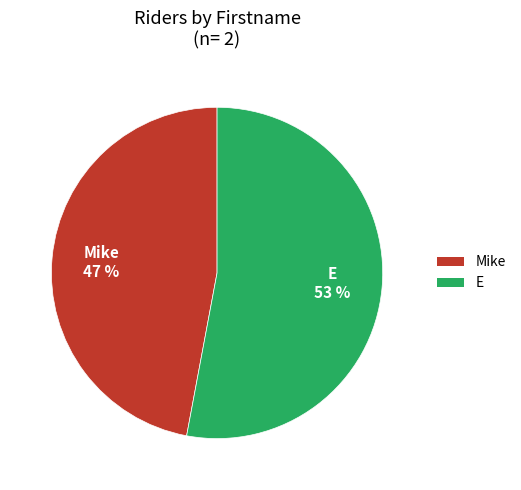

Rank the categories by value from lowest to highest.

Mike, E